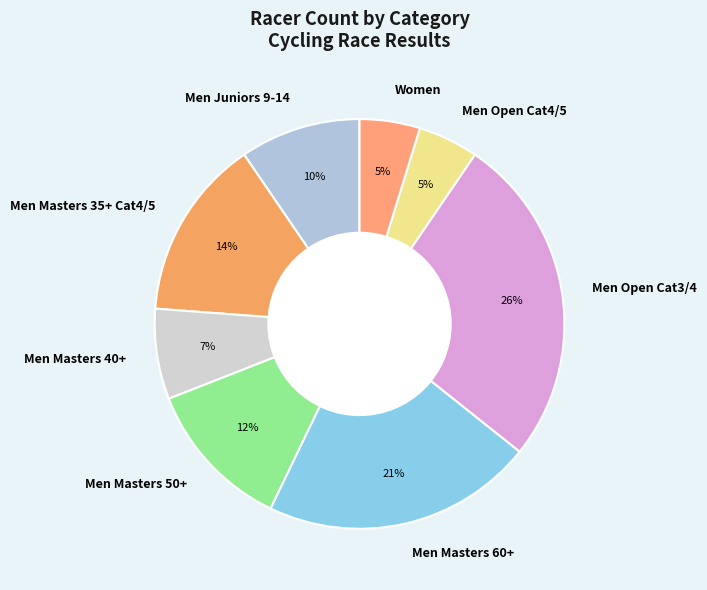

To the nearest percent, what is the combined percentage of Men Masters 60+ and Men Masters 50+?

33%